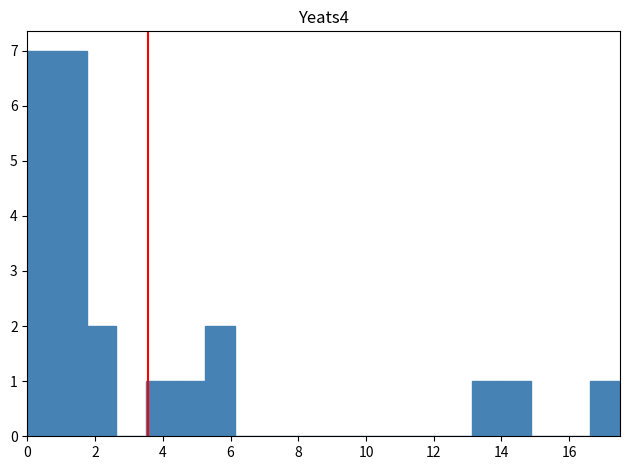

Reading left to right, list every bar in this chart as the range it spans on the x-axis followed by its height. Neither the bar edges nor the heights are printed on the chart, so give them approximately, as read against the axes.

0.0 to 0.8: 7
0.8 to 1.8: 7
1.8 to 2.6: 2
2.6 to 3.6: 0
3.6 to 4.4: 1
4.4 to 5.2: 1
5.2 to 6.2: 2
6.2 to 7.0: 0
7.0 to 7.8: 0
7.8 to 8.8: 0
8.8 to 9.6: 0
9.6 to 10.6: 0
10.6 to 11.4: 0
11.4 to 12.2: 0
12.2 to 13.2: 0
13.2 to 14.0: 1
14.0 to 14.8: 1
14.8 to 15.8: 0
15.8 to 16.6: 0
16.6 to 17.6: 1